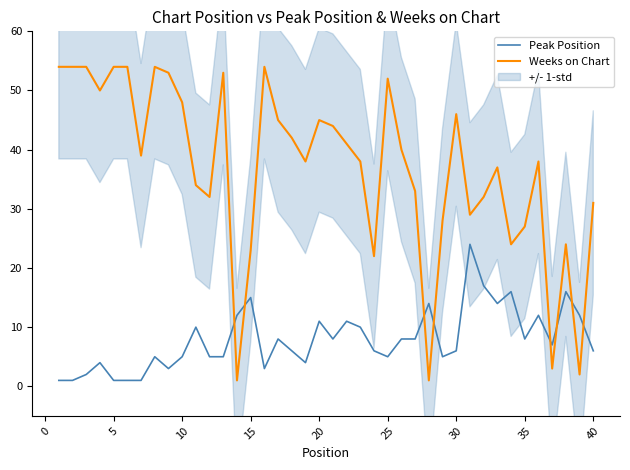

What is the maximum value for Peak Position?

24